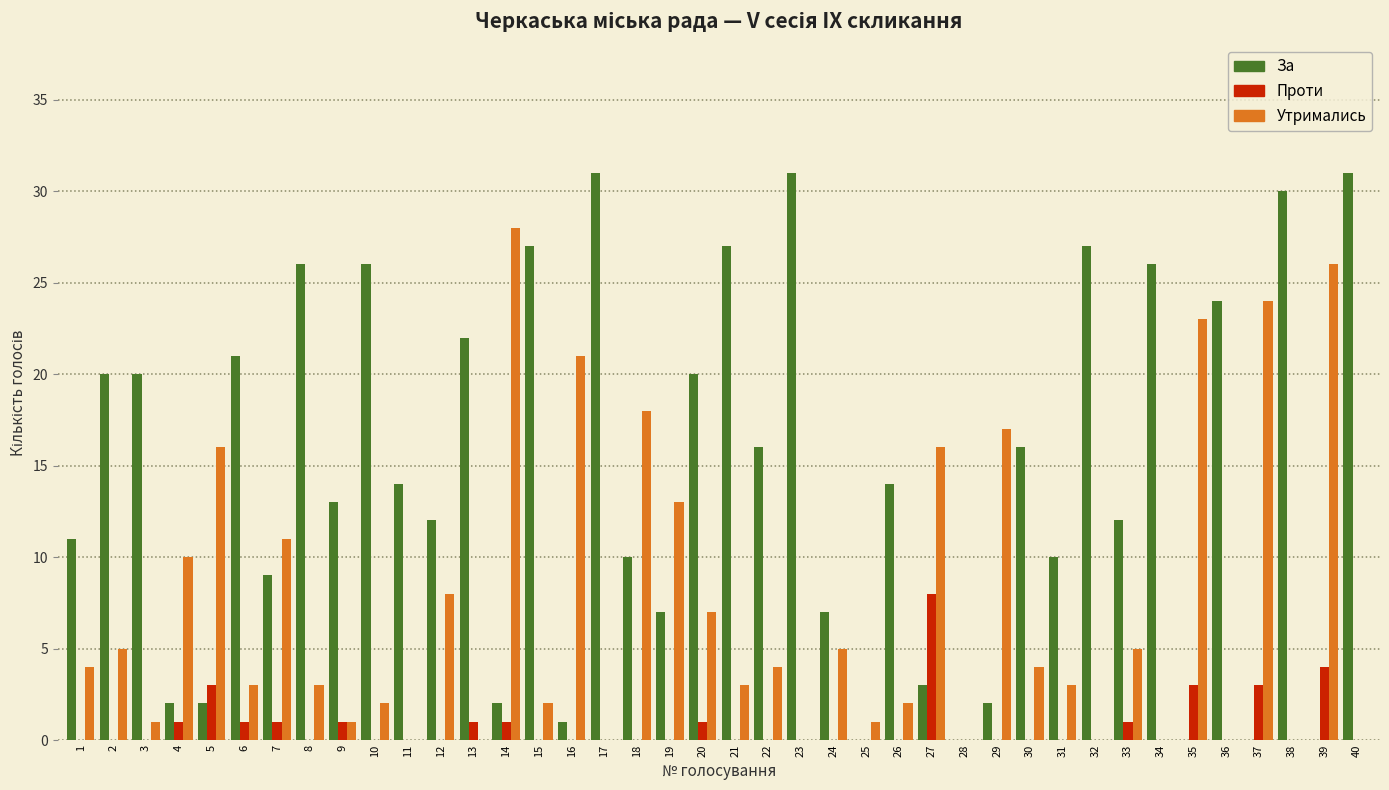

The Проти series shows 0 at 24. True or false?

True